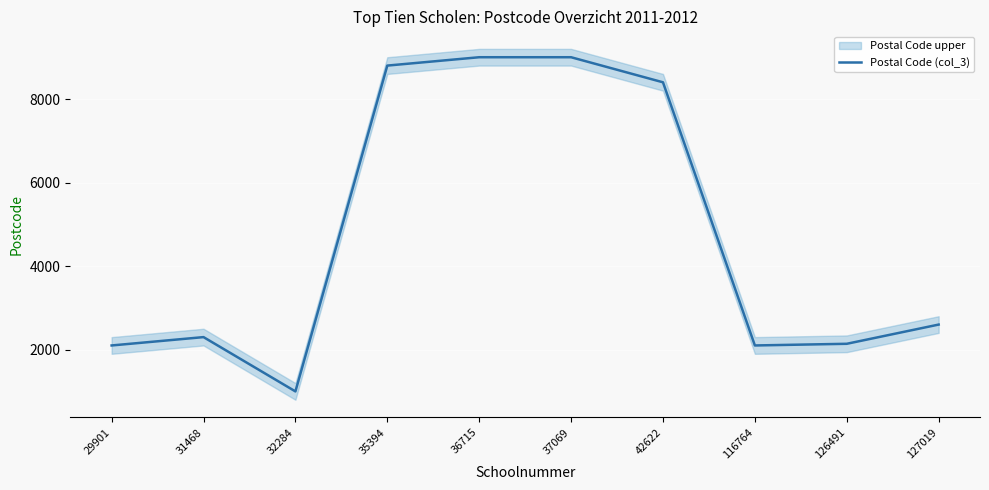

True or false: the data shows 2300 at 31468.

True